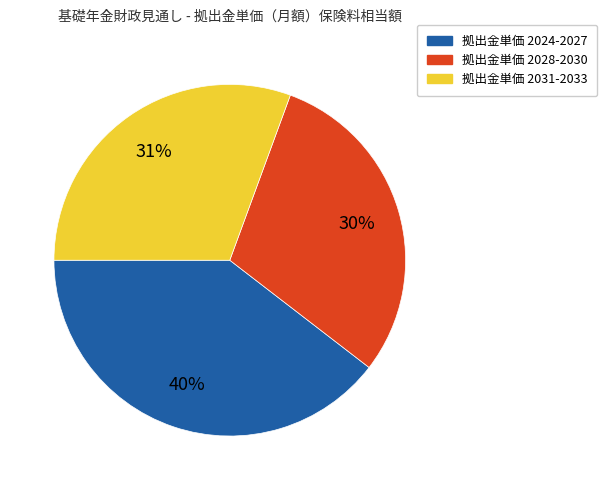

Is there any slice that represents more than half of the pie?

No